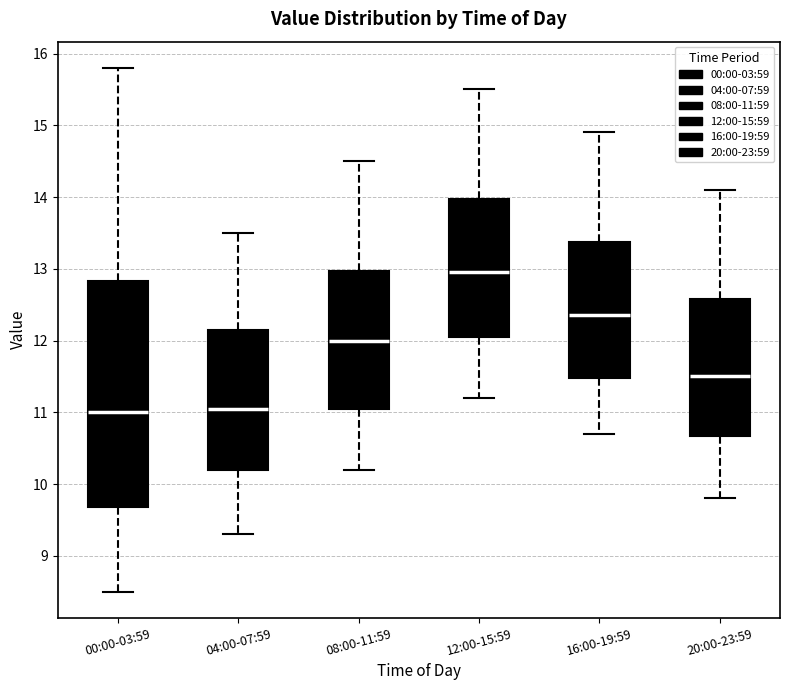

Comparing the boxes themselves (not the whiskers), which one is the tallest?

00:00-03:59